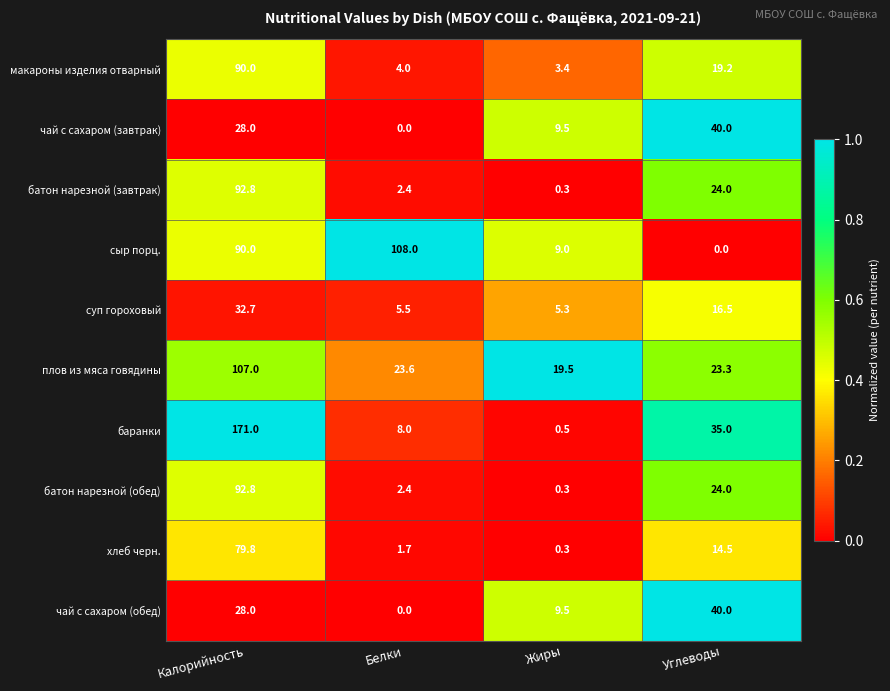

What is the difference between the highest and lowest values at Белки?

108.0